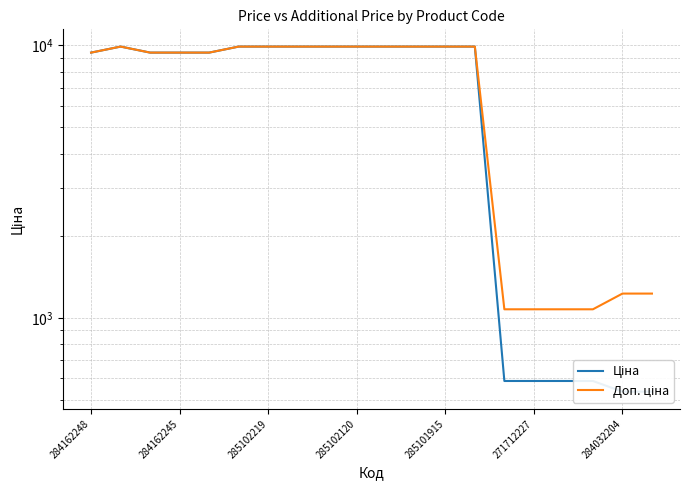

At how many categories does at least one series exceed 7234?

14